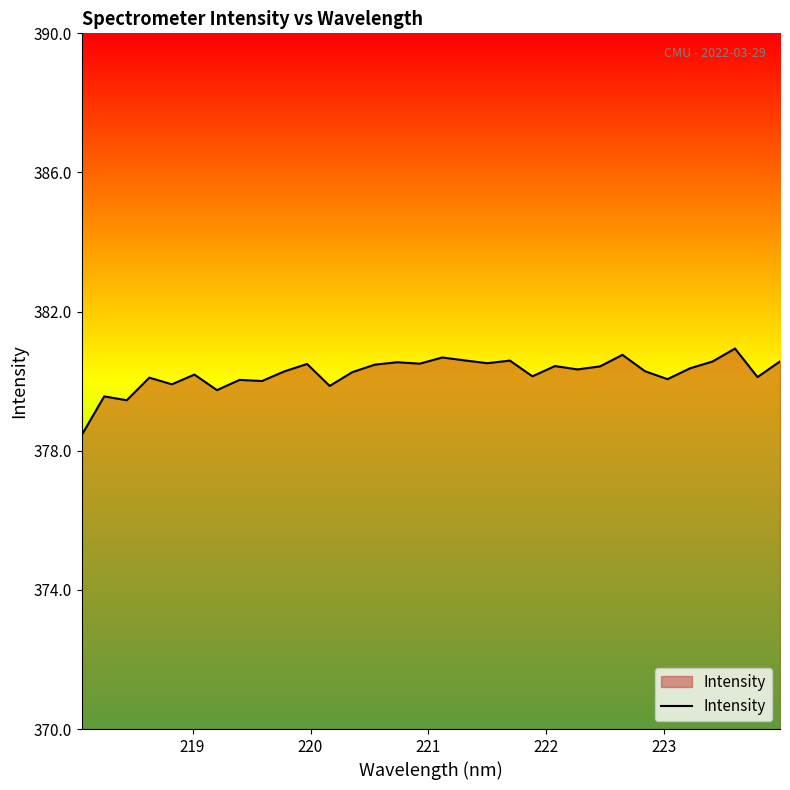

What is the smallest value displayed?

378.4